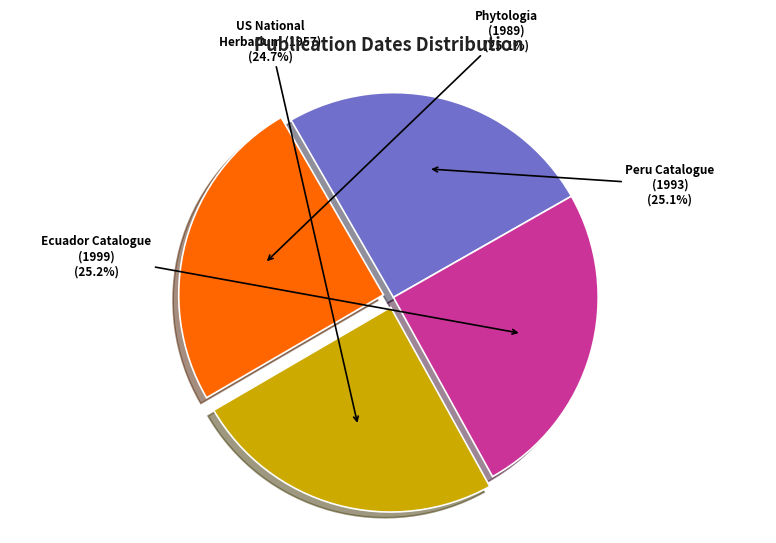

Is there a majority slice in this chart?

No